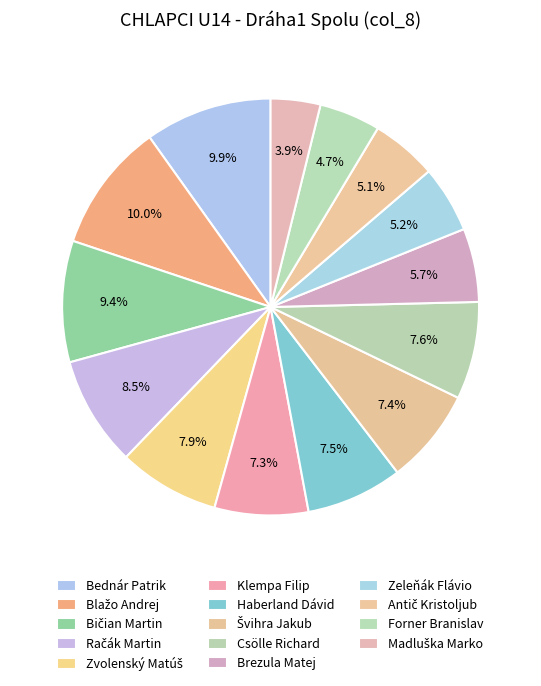

True or false: Antič Kristoljub accounts for 1% of the total.

False